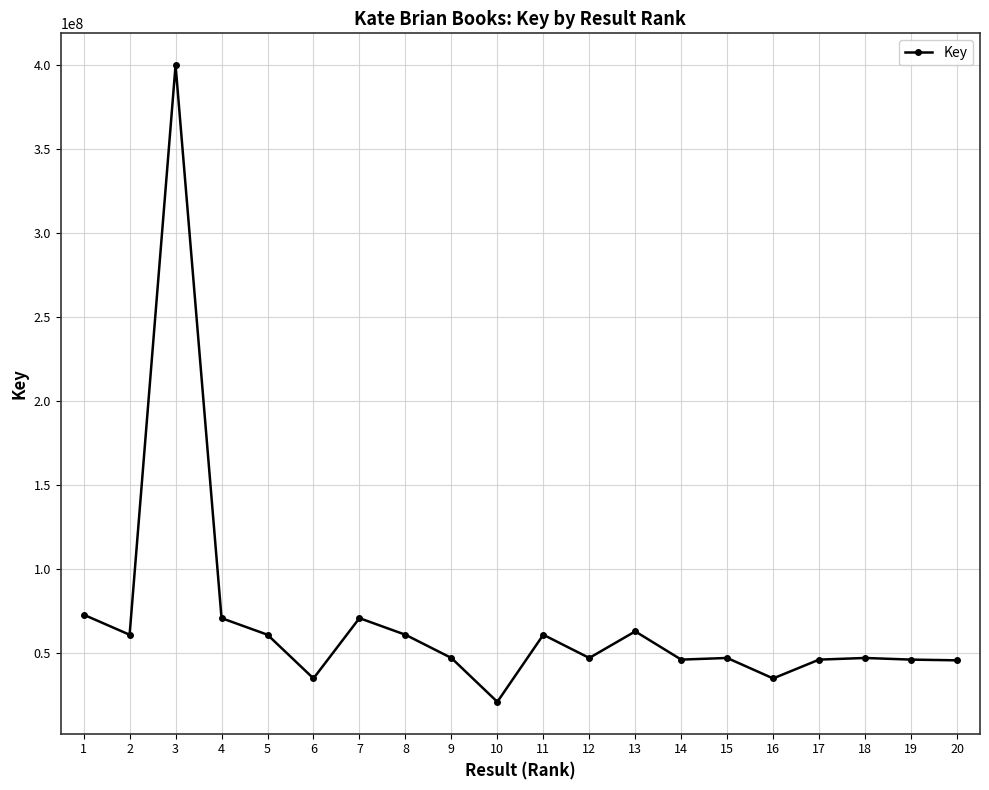

What is the average value?

69193401